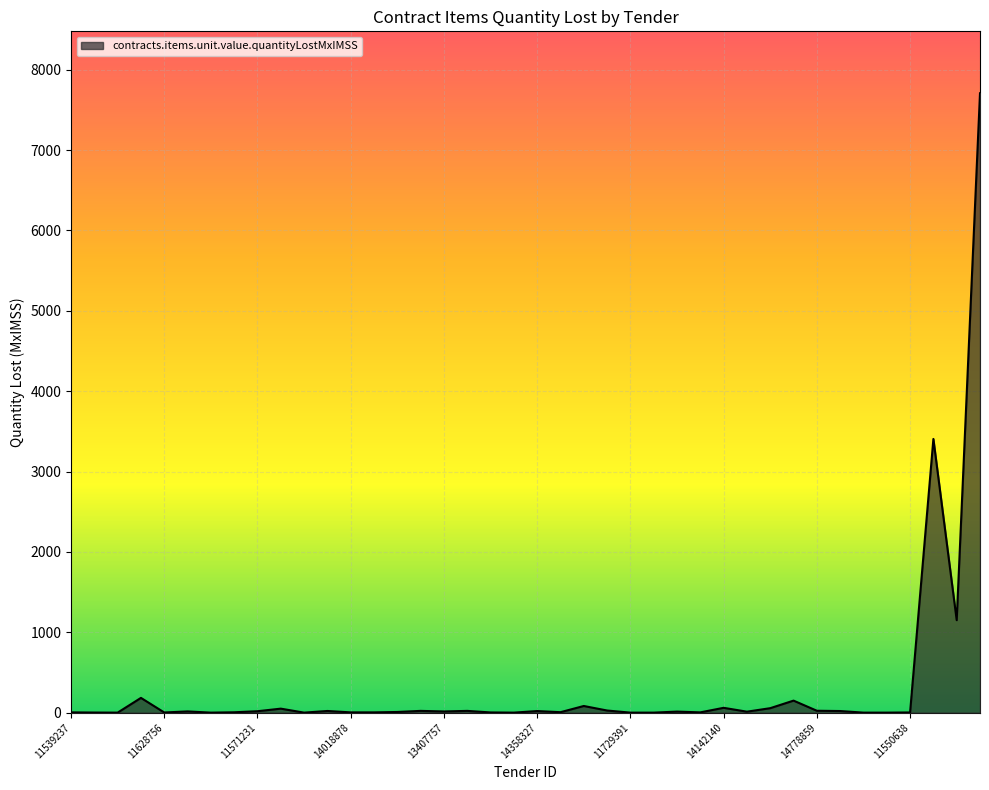

How many points are lower than both their immediate neighbors (excluding endpoints)?

10